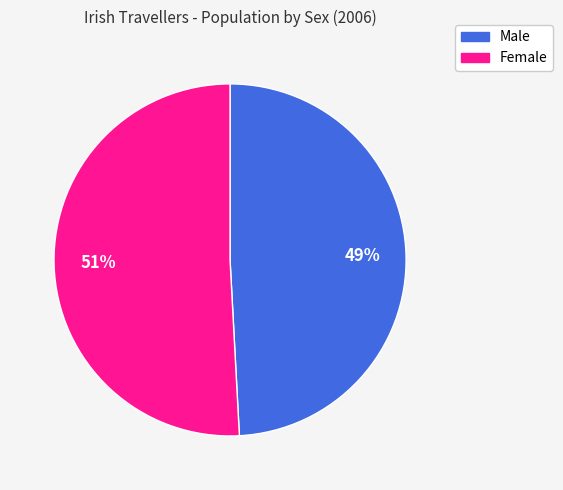

Rank the categories by value from lowest to highest.

Male, Female